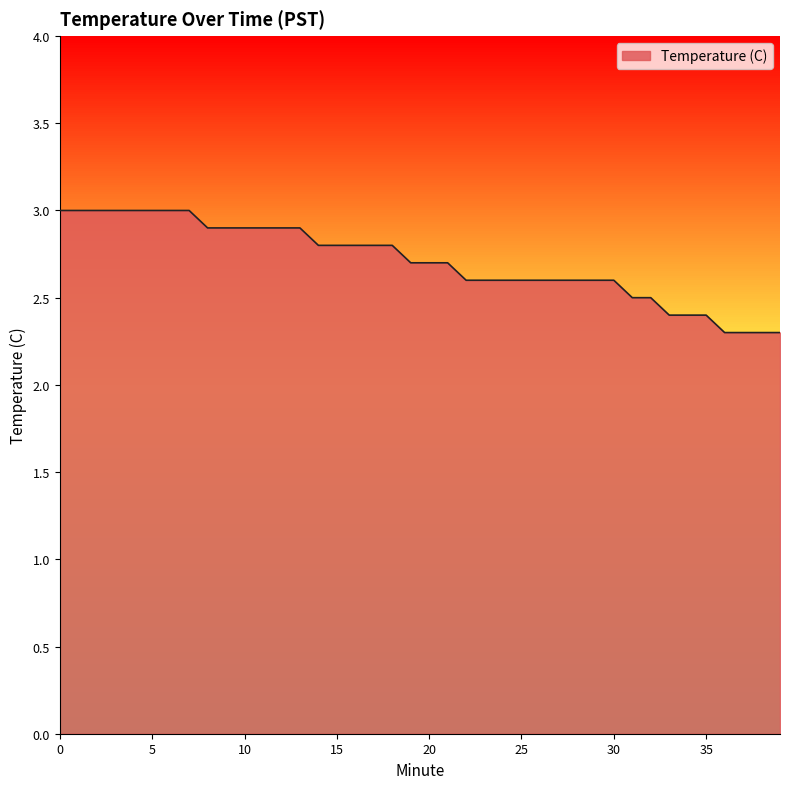

What is the greatest value displayed?

3.0